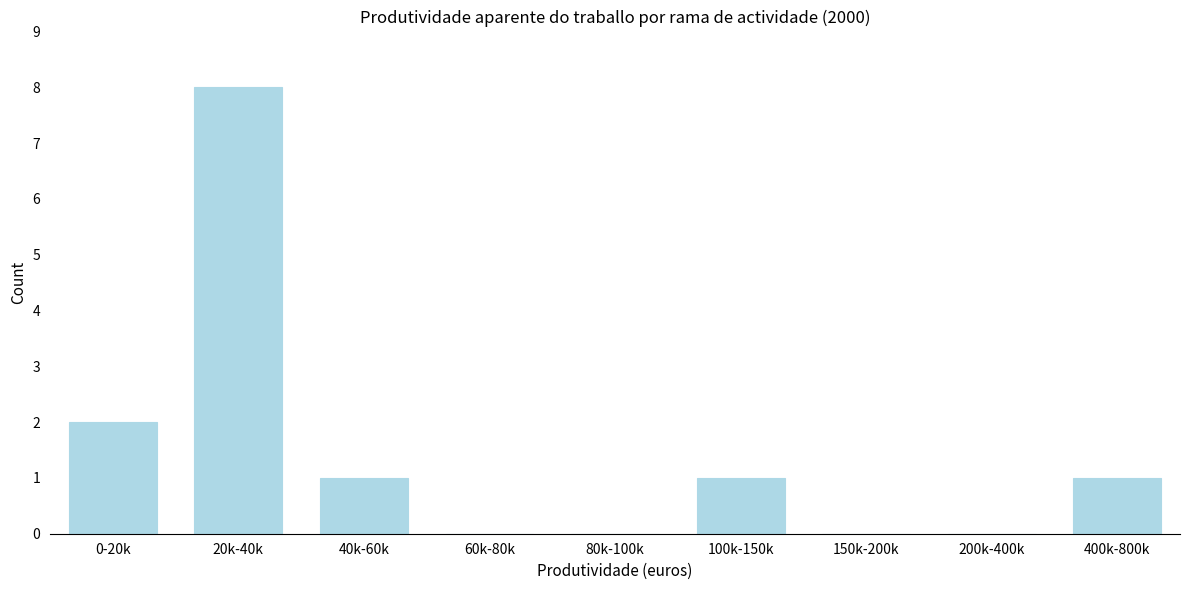

Reading left to right, extract all data points from this chart.

0-20k=2	20k-40k=8	40k-60k=1	60k-80k=0	80k-100k=0	100k-150k=1	150k-200k=0	200k-400k=0	400k-800k=1